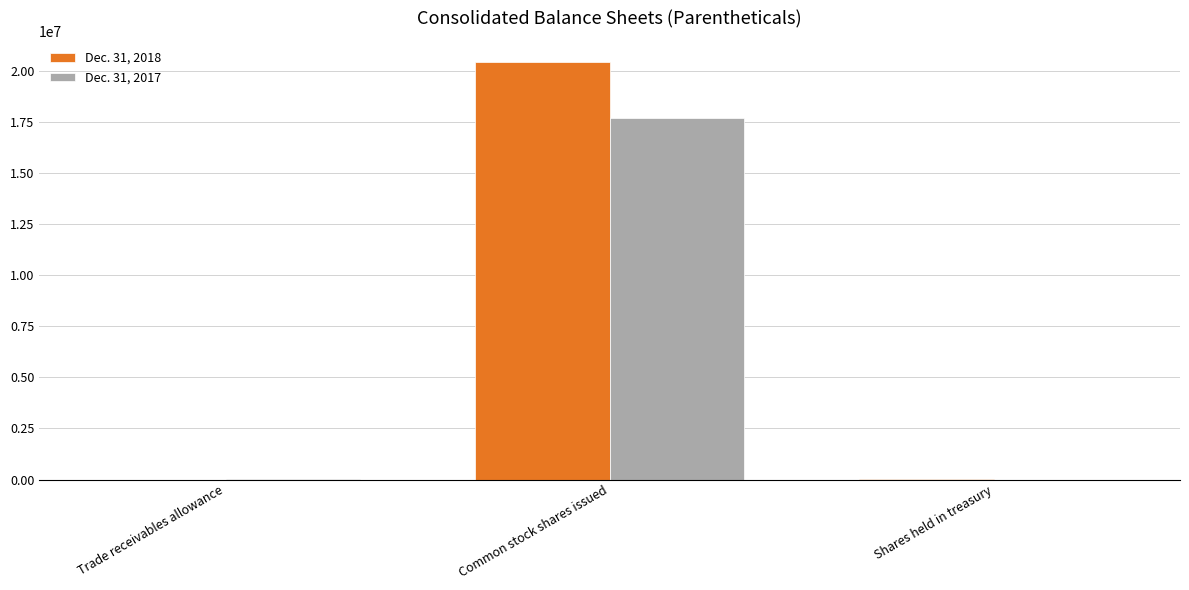

Which category has the highest value in the Dec. 31, 2017 series?

Common stock shares issued